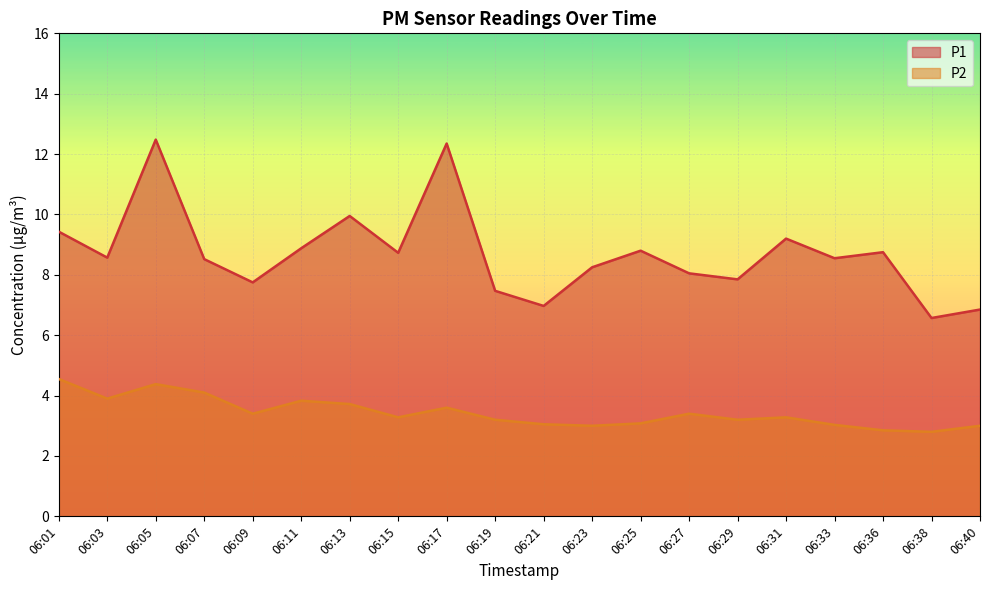

True or false: P1 and P2 cross at least once.

False